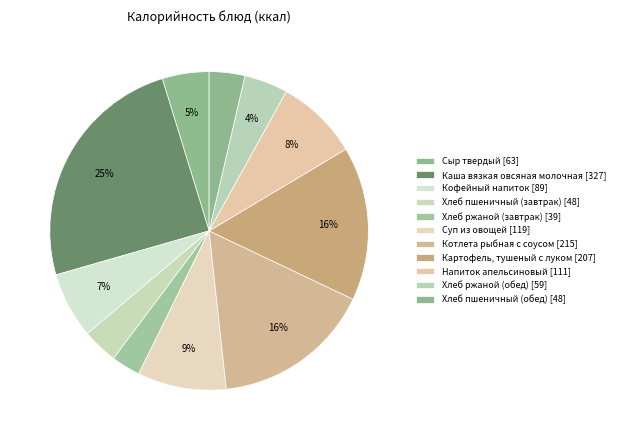

How many segments does this pie chart have?

11